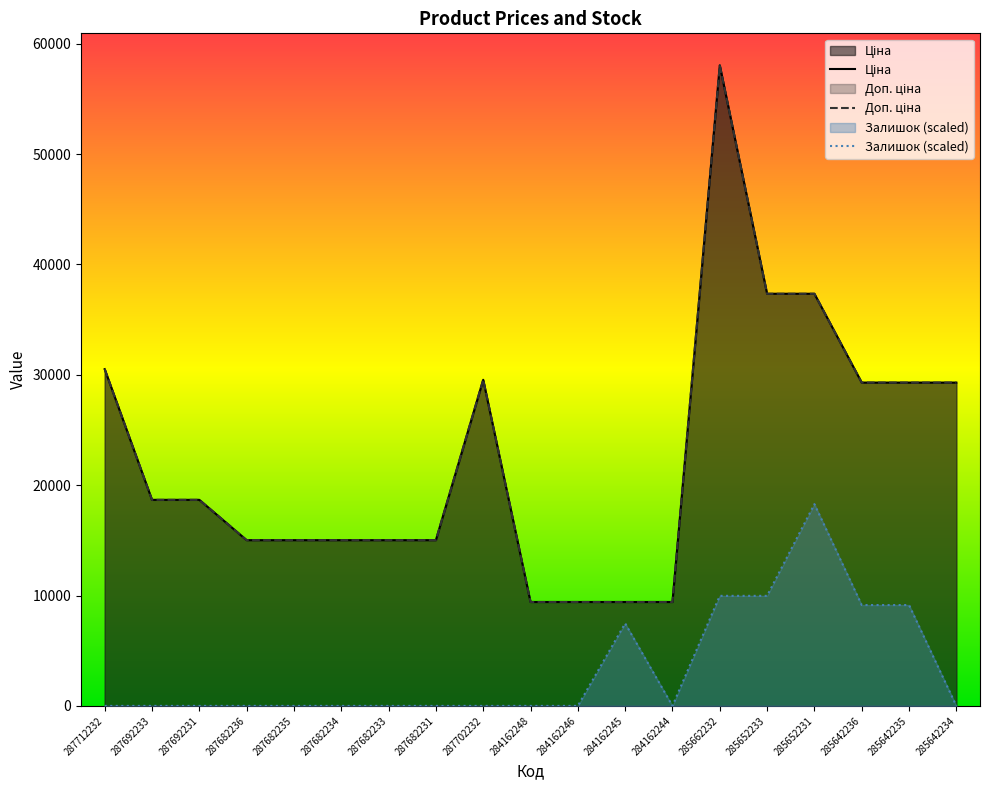

True or false: Ціна and Залишок intersect in this chart.

False